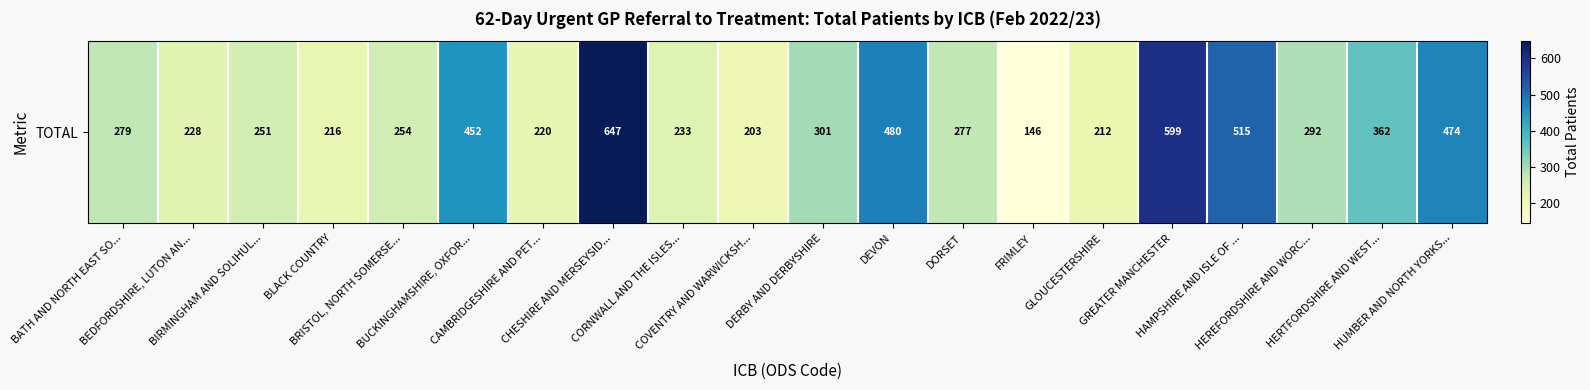

What is the change in value from BLACK COUNTRY to BUCKINGHAMSHIRE, OXFOR...?

+236